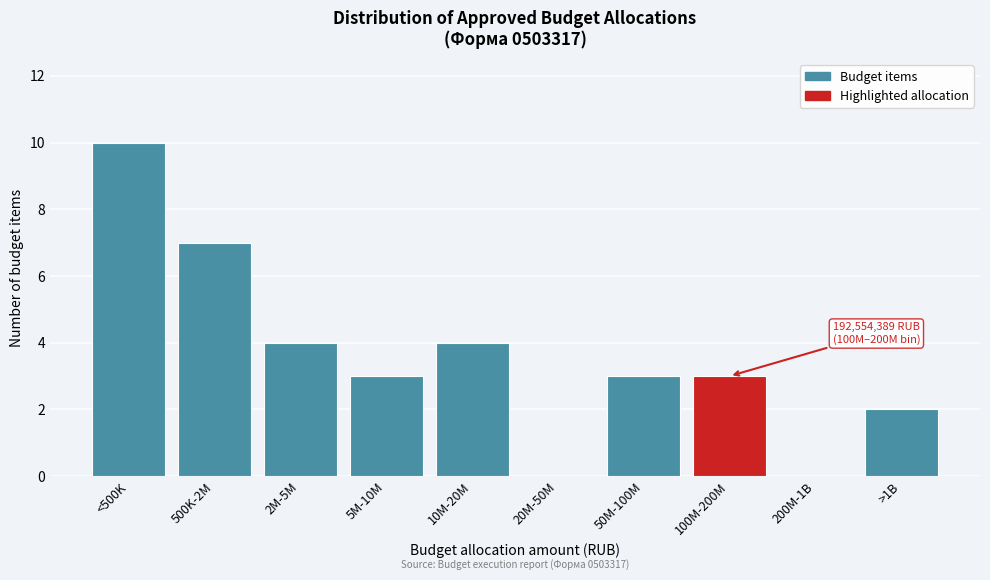

Reading right to left, list all the values displayed in this chart.

>1B=2	200M-1B=0	100M-200M=3	50M-100M=3	20M-50M=0	10M-20M=4	5M-10M=3	2M-5M=4	500K-2M=7	<500K=10